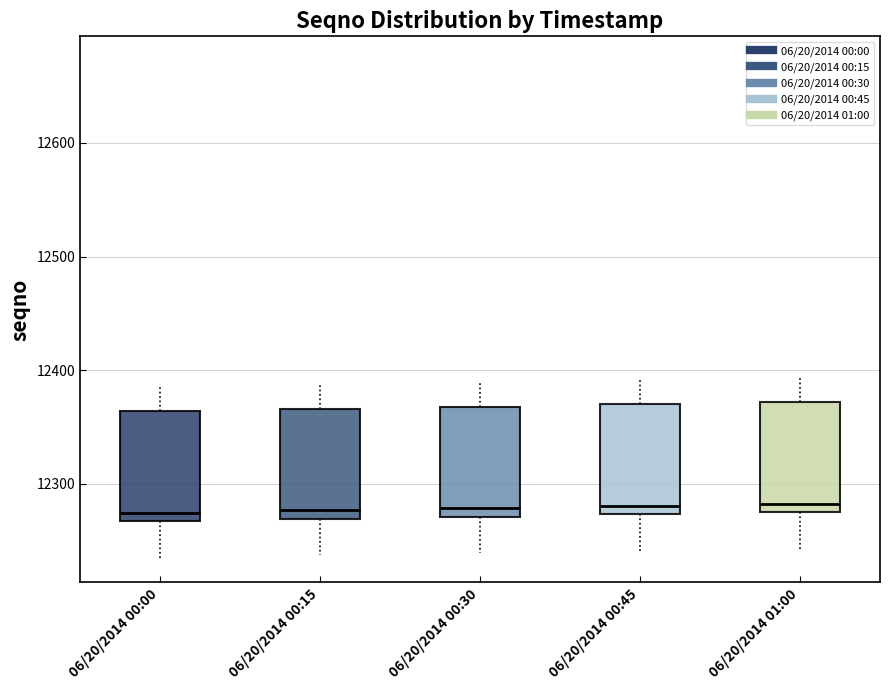

Where does the upper whisker of the box for 06/20/2014 01:00 end on the y-axis? The values are not printed on the chart, so give them approximately, as read against the axis.

12390